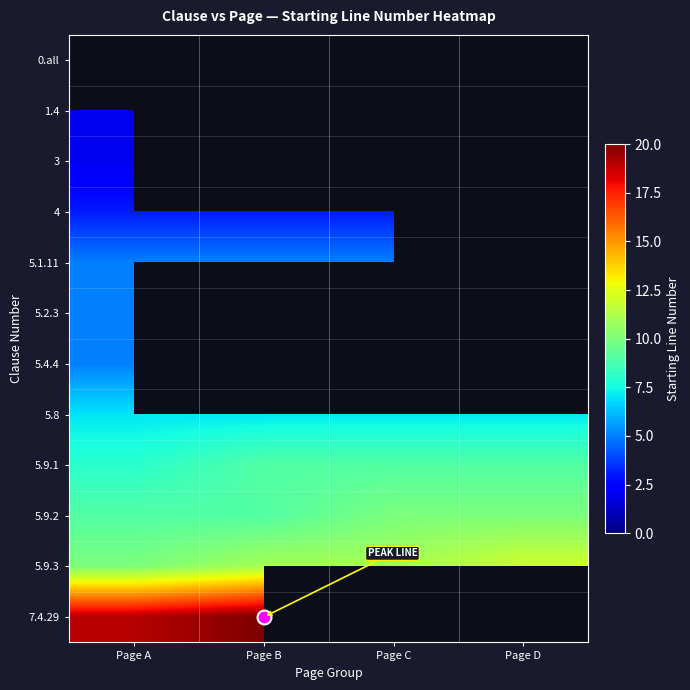

Read the 5.8 value at Page B.

7.0